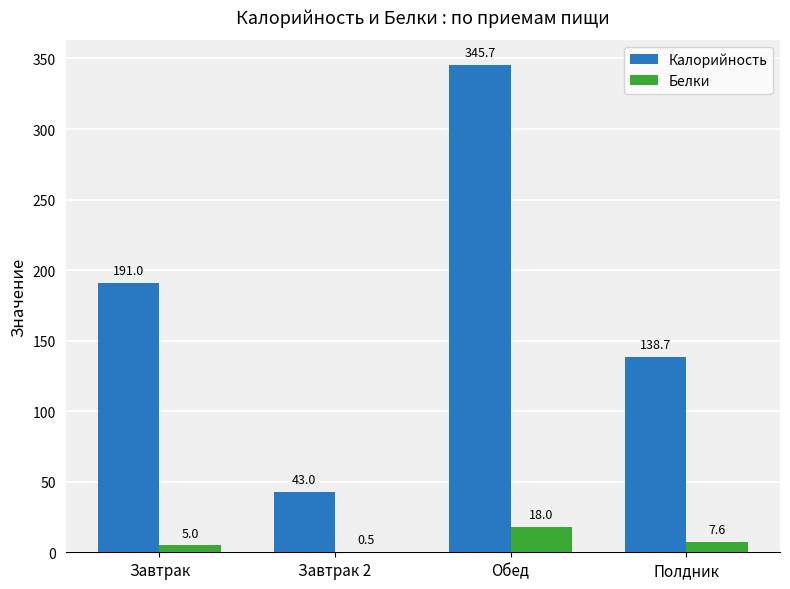

Which series changed the most between Завтрак and Полдник?

Калорийность